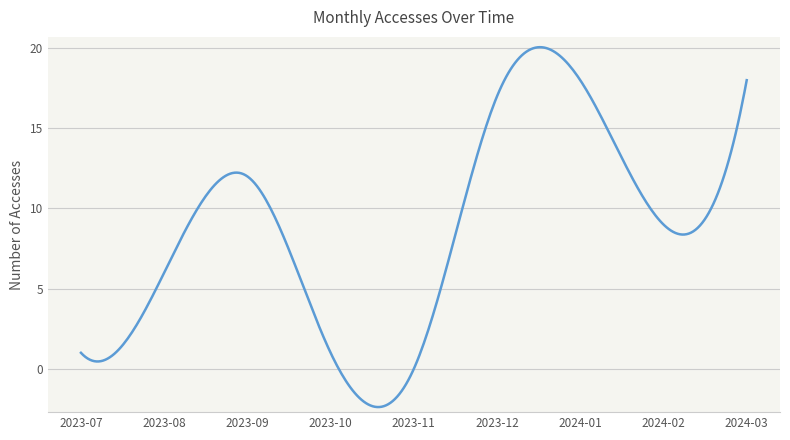

What is the minimum value shown in the chart?

-2.4